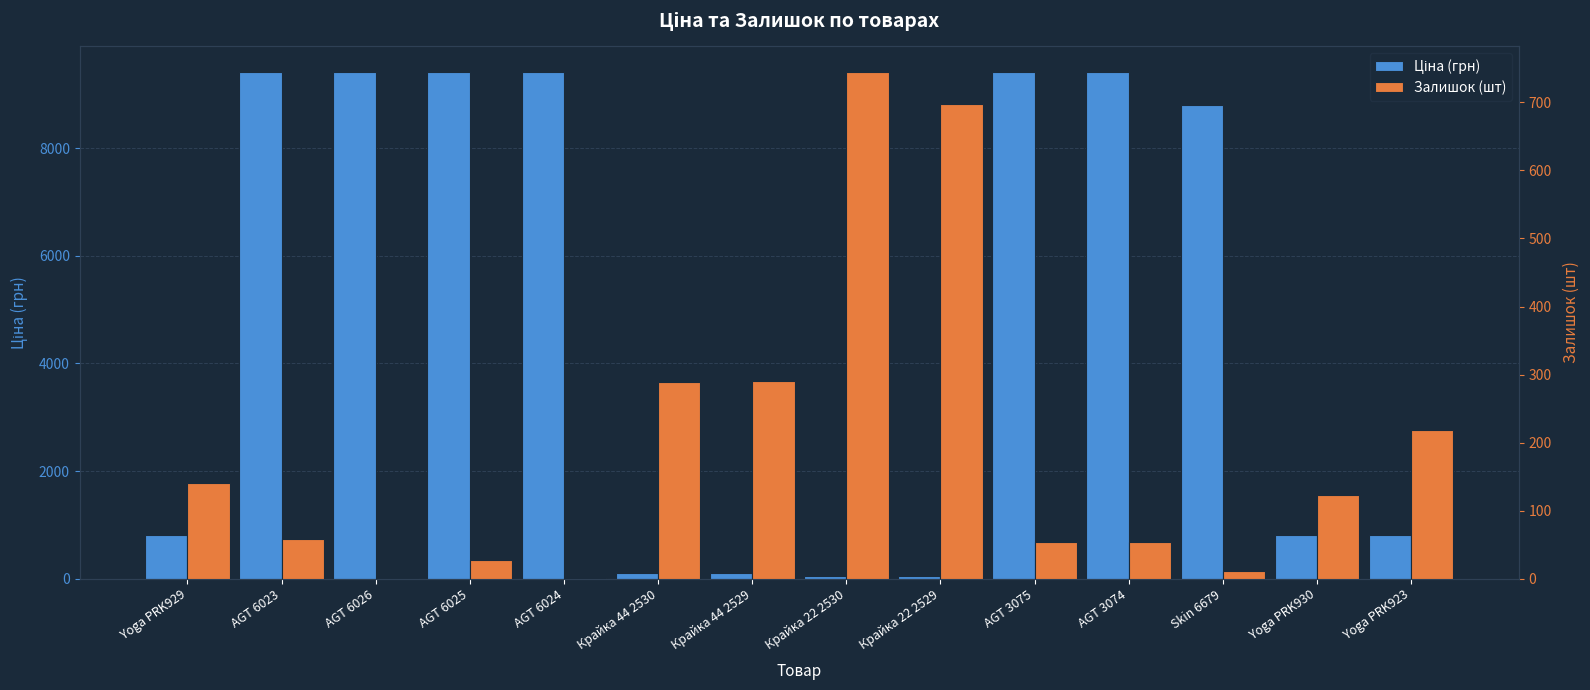

What is the sum of the Залишок (шт) values at Крайка 44 2530 and AGT 3074?

343.0